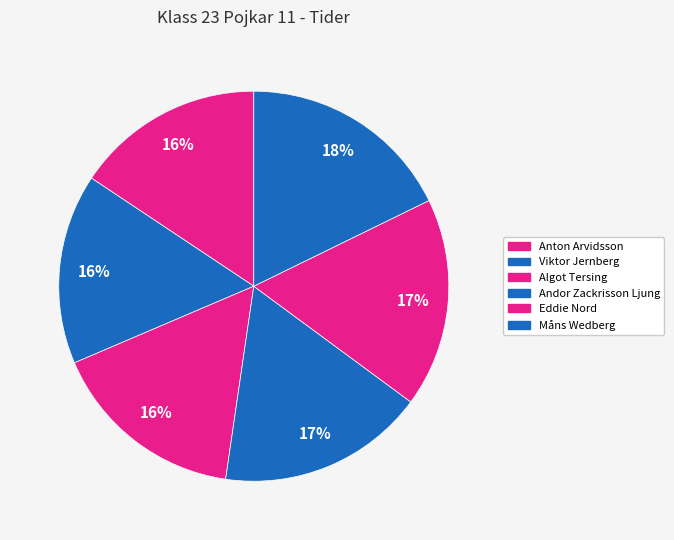

To the nearest percent, what portion does Andor Zackrisson Ljung represent?

17%